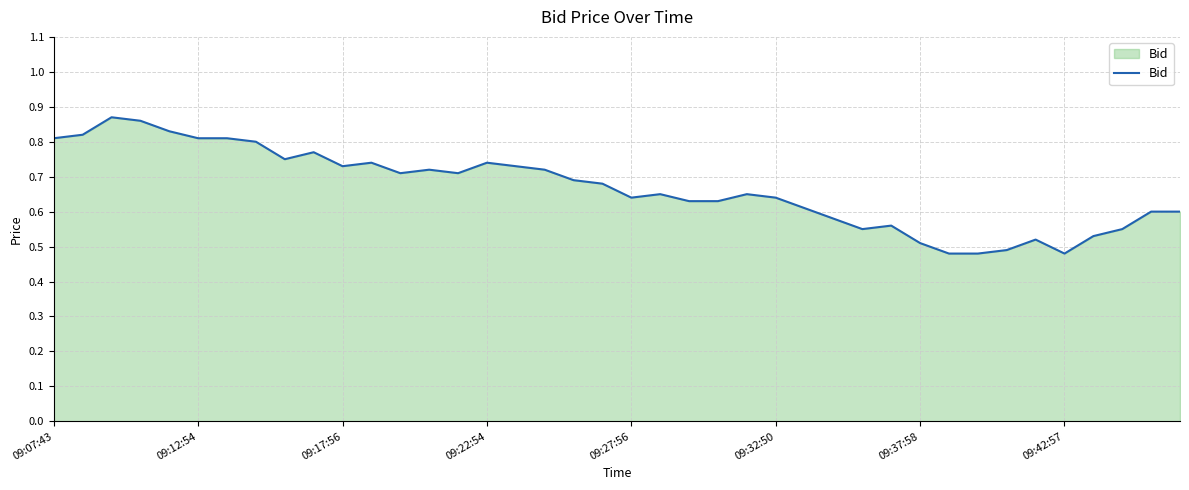

What is the difference between the maximum and minimum values?

0.4